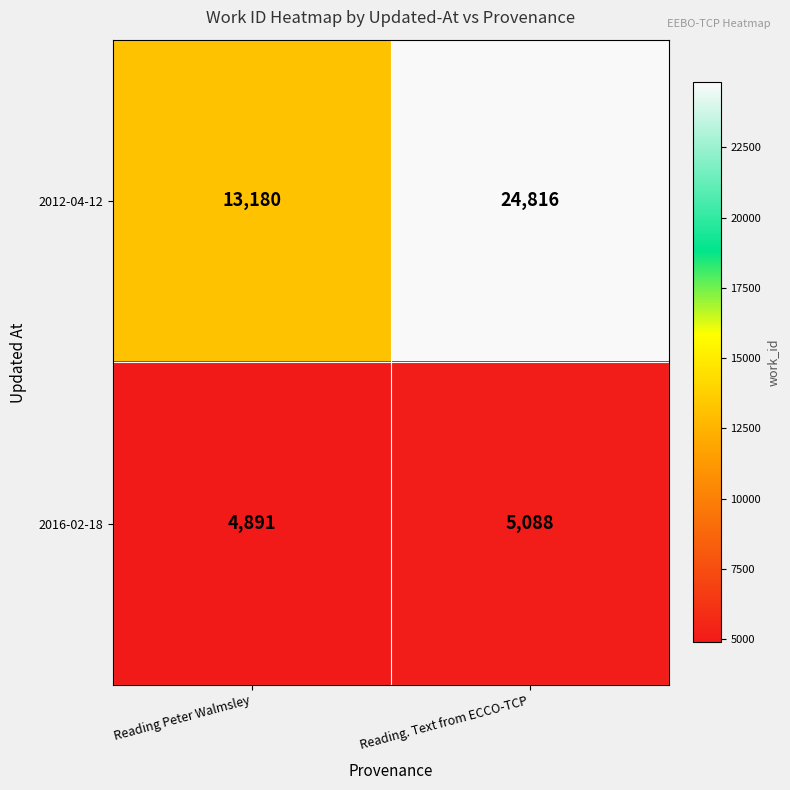

At which category does the chart reach its minimum across all series?

Reading Peter Walmsley